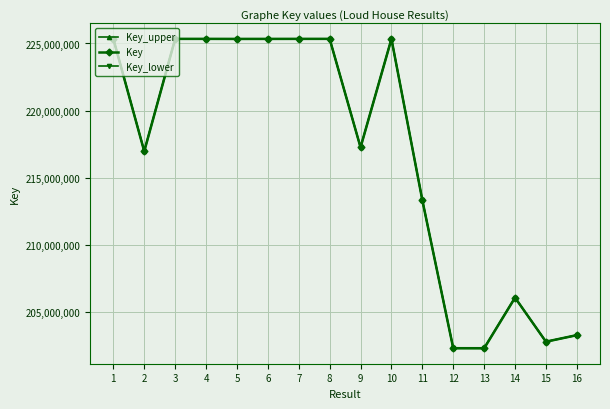

The value of Key at 7 is 134838168. True or false?

False